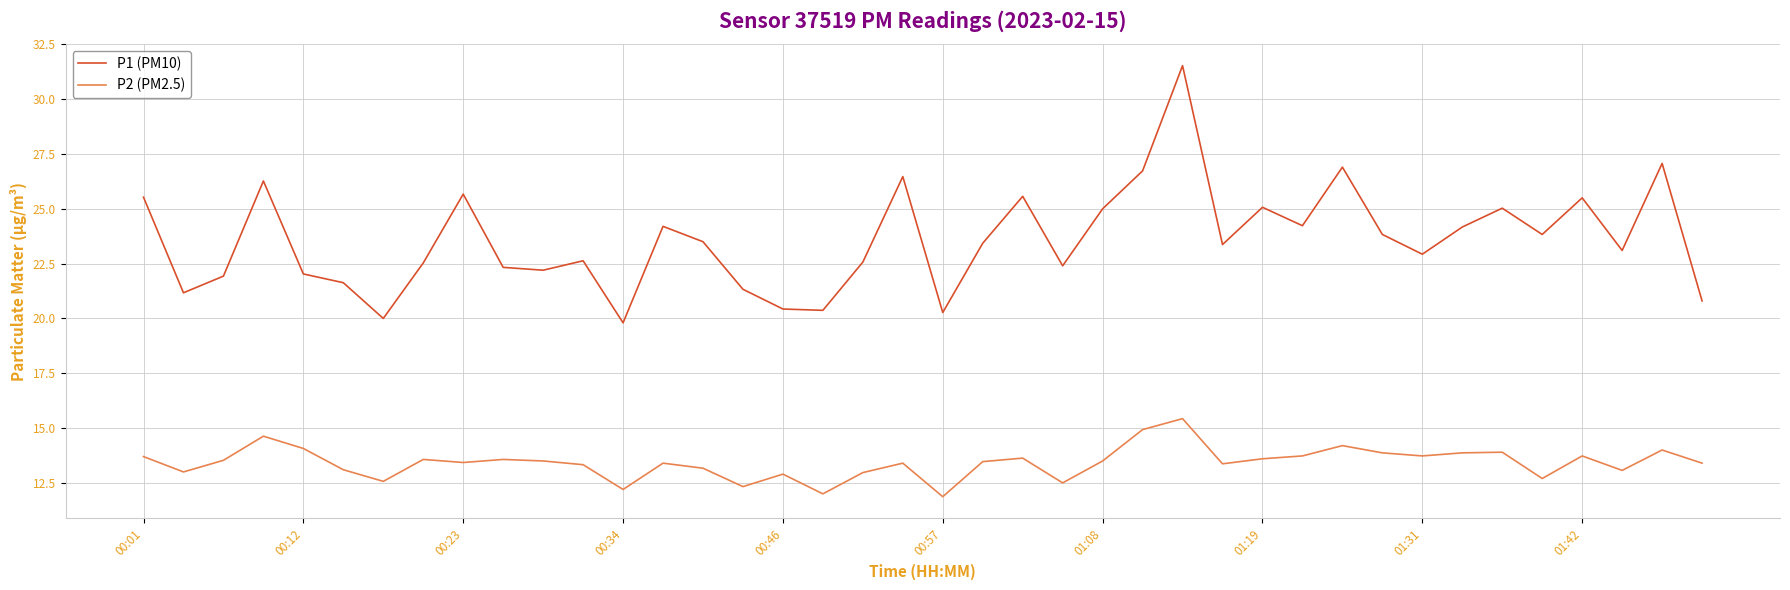

Rank the series by their maximum value, from highest to lowest.

P1 (PM10), P2 (PM2.5)